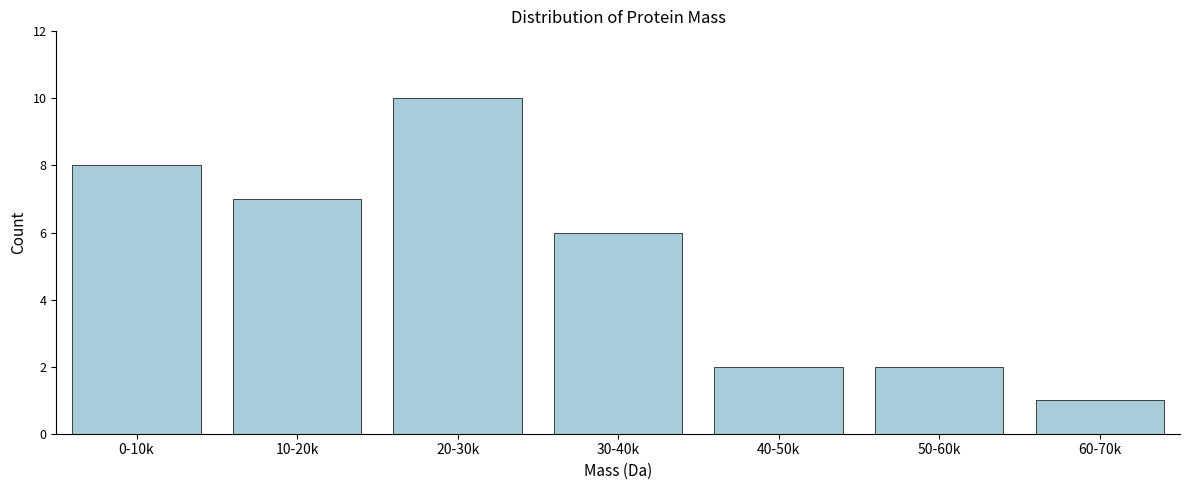

Reading left to right, transcribe all the data shown in this chart.

8	7	10	6	2	2	1